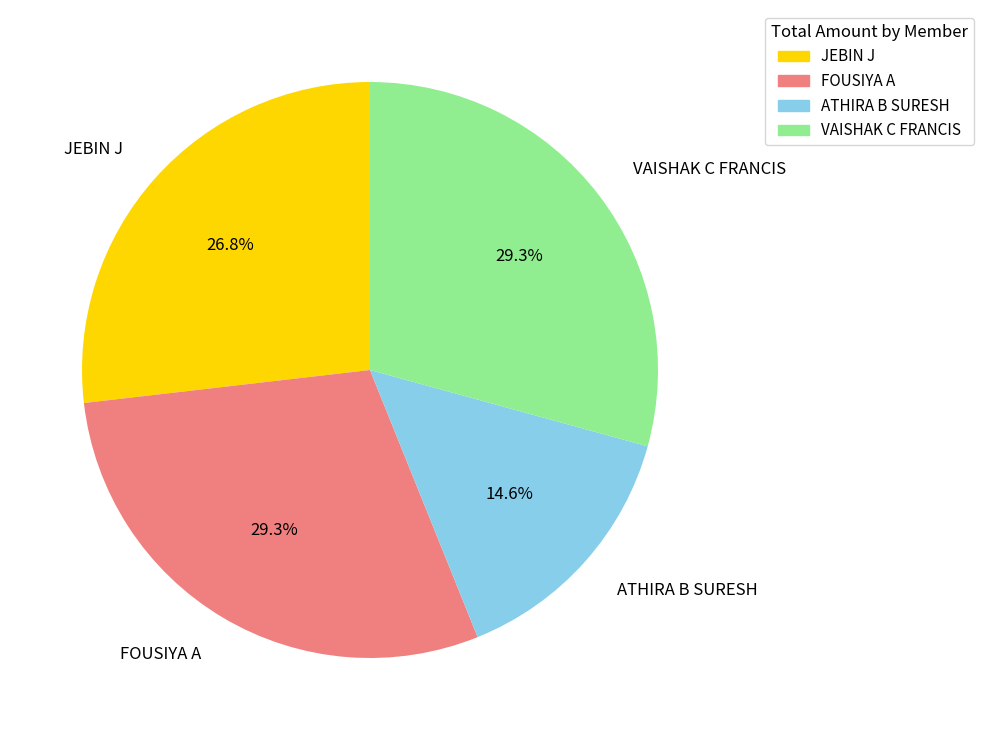

Approximately how many times larger is the value at VAISHAK C FRANCIS compared to ATHIRA B SURESH?

2.0